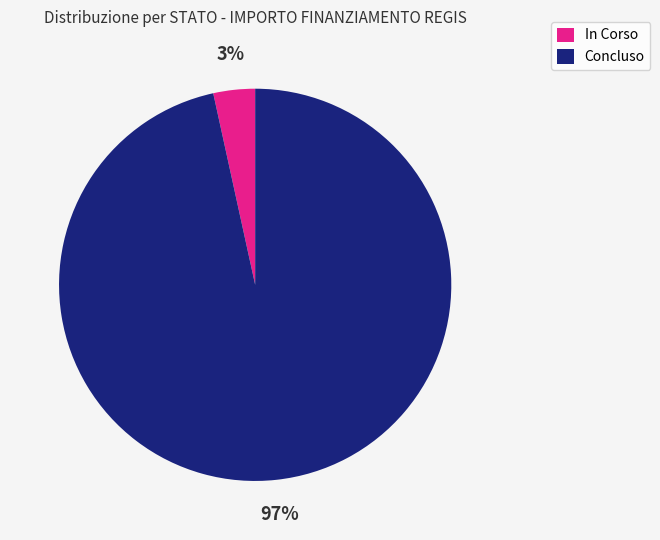

Is the sum of Concluso and In Corso greater than half?

Yes